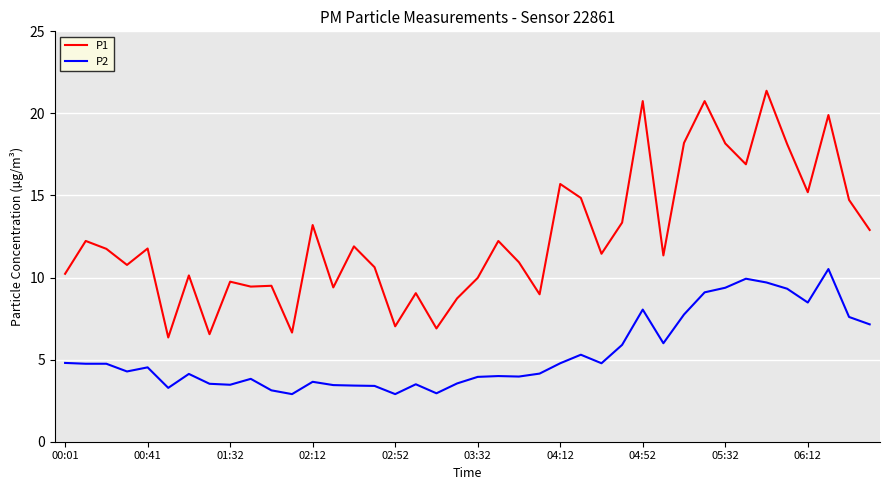

How many lines are shown in the chart?

2